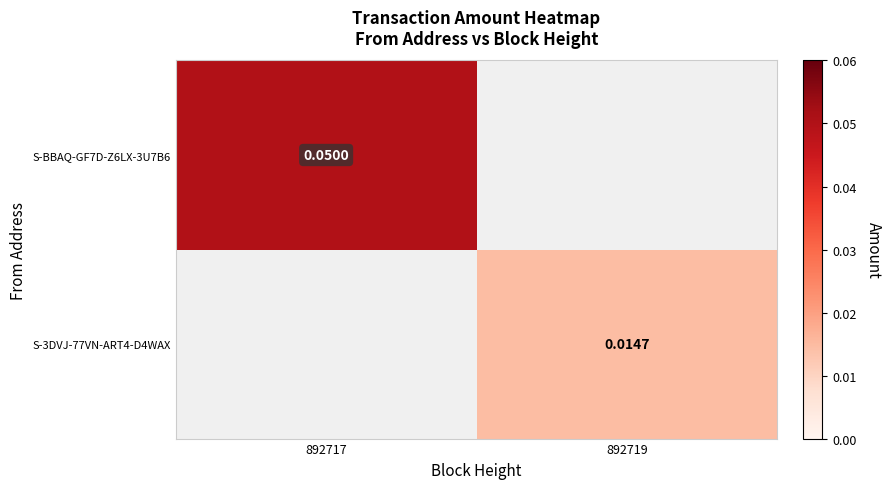

Which category has the highest value across all series?

892717